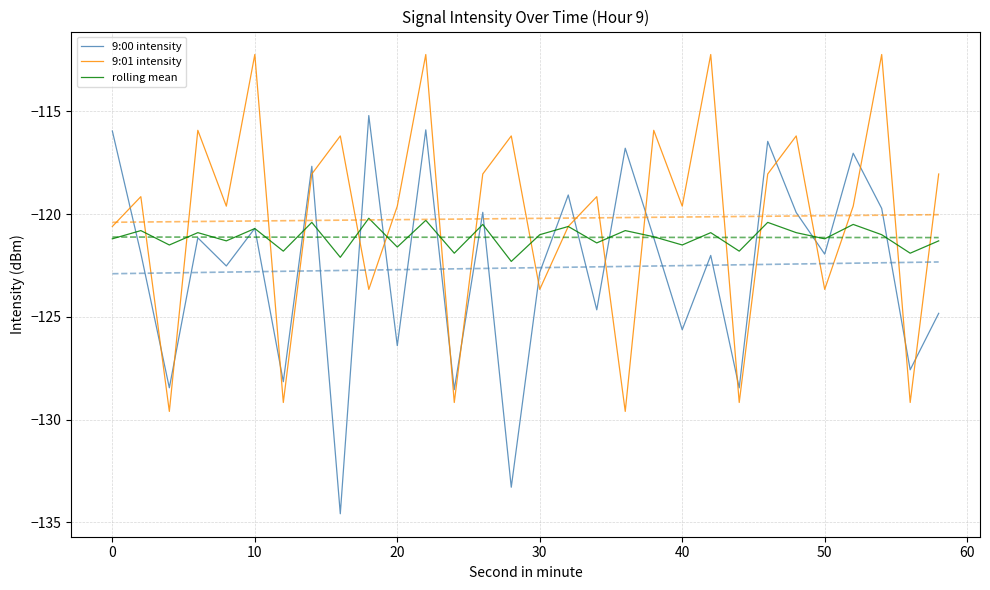

Which series has the widest spread of values?

9:00 intensity